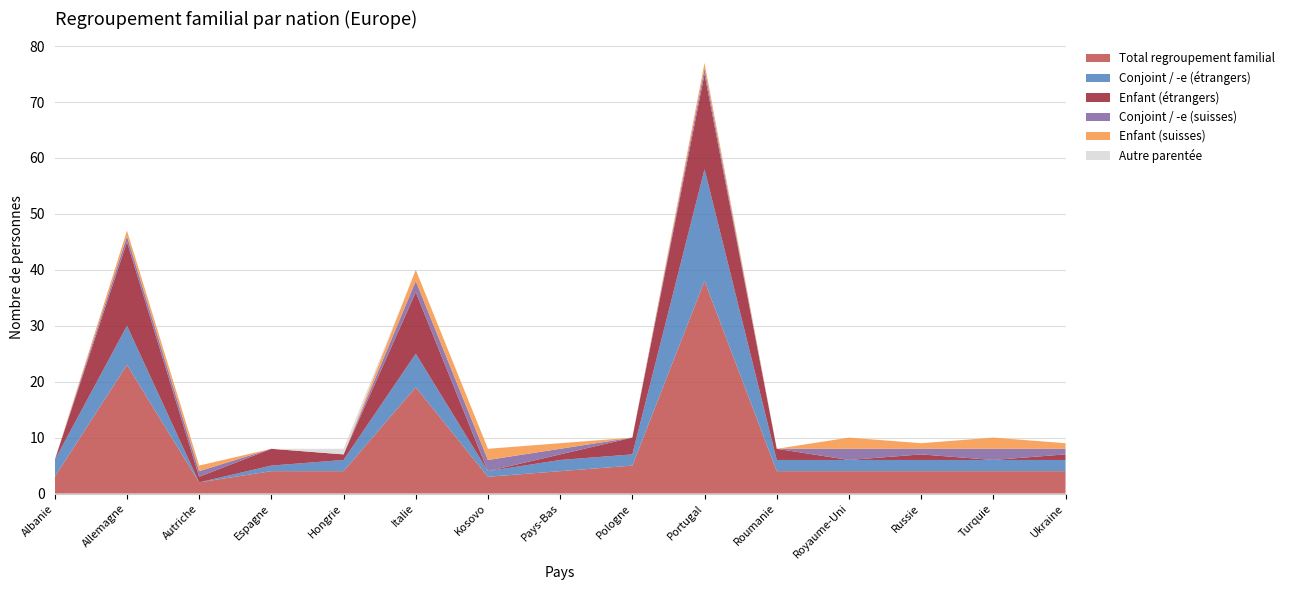

Reading left to right, extract all data points from this chart.

Total regroupement familial: Albanie=3	Allemagne=23	Autriche=2	Espagne=4	Hongrie=4	Italie=19	Kosovo=3	Pays-Bas=4	Pologne=5	Portugal=38	Roumanie=4	Royaume-Uni=4	Russie=4	Turquie=4	Ukraine=4
Conjoint / -e (étrangers): Albanie=3	Allemagne=7	Autriche=0	Espagne=1	Hongrie=2	Italie=6	Kosovo=1	Pays-Bas=2	Pologne=2	Portugal=20	Roumanie=2	Royaume-Uni=2	Russie=2	Turquie=2	Ukraine=2
Enfant (étrangers): Albanie=0	Allemagne=15	Autriche=1	Espagne=3	Hongrie=1	Italie=11	Kosovo=0	Pays-Bas=1	Pologne=3	Portugal=17	Roumanie=2	Royaume-Uni=0	Russie=1	Turquie=0	Ukraine=1
Conjoint / -e (suisses): Albanie=0	Allemagne=1	Autriche=1	Espagne=0	Hongrie=0	Italie=2	Kosovo=2	Pays-Bas=1	Pologne=0	Portugal=1	Roumanie=0	Royaume-Uni=2	Russie=1	Turquie=2	Ukraine=1
Enfant (suisses): Albanie=0	Allemagne=1	Autriche=1	Espagne=0	Hongrie=0	Italie=2	Kosovo=2	Pays-Bas=1	Pologne=0	Portugal=1	Roumanie=0	Royaume-Uni=2	Russie=1	Turquie=2	Ukraine=1
Autre parentée: Albanie=0	Allemagne=0	Autriche=0	Espagne=0	Hongrie=1	Italie=0	Kosovo=0	Pays-Bas=0	Pologne=0	Portugal=0	Roumanie=0	Royaume-Uni=0	Russie=0	Turquie=0	Ukraine=0